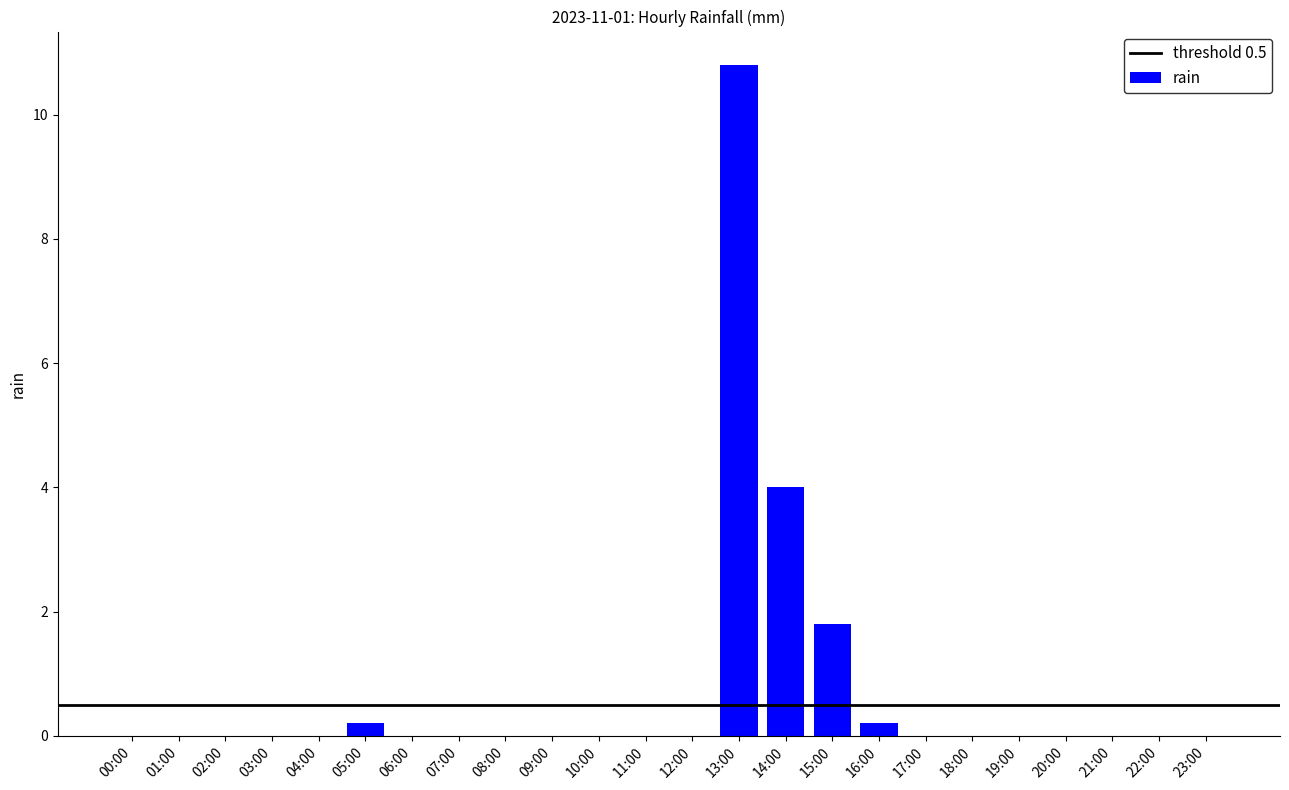

Reading right to left, extract all data points from this chart.

0.0	0.0	0.0	0.0	0.0	0.0	0.0	0.2	1.8	4.0	10.8	0.0	0.0	0.0	0.0	0.0	0.0	0.0	0.2	0.0	0.0	0.0	0.0	0.0